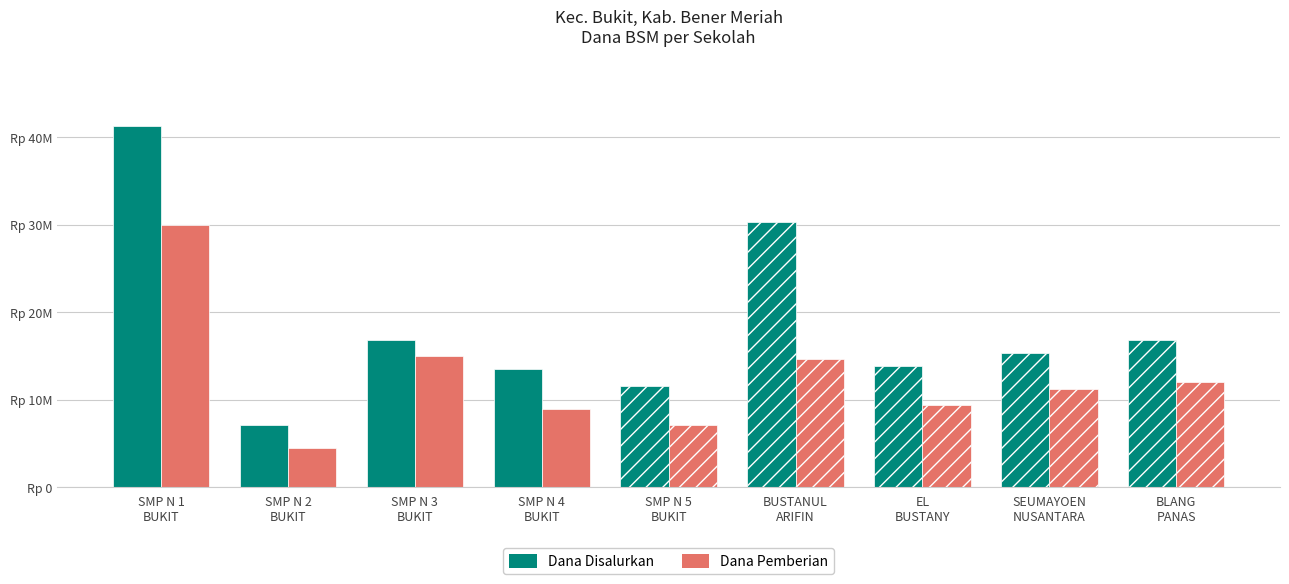

What are all the series names shown in the legend?

Dana Disalurkan, Dana Pemberian